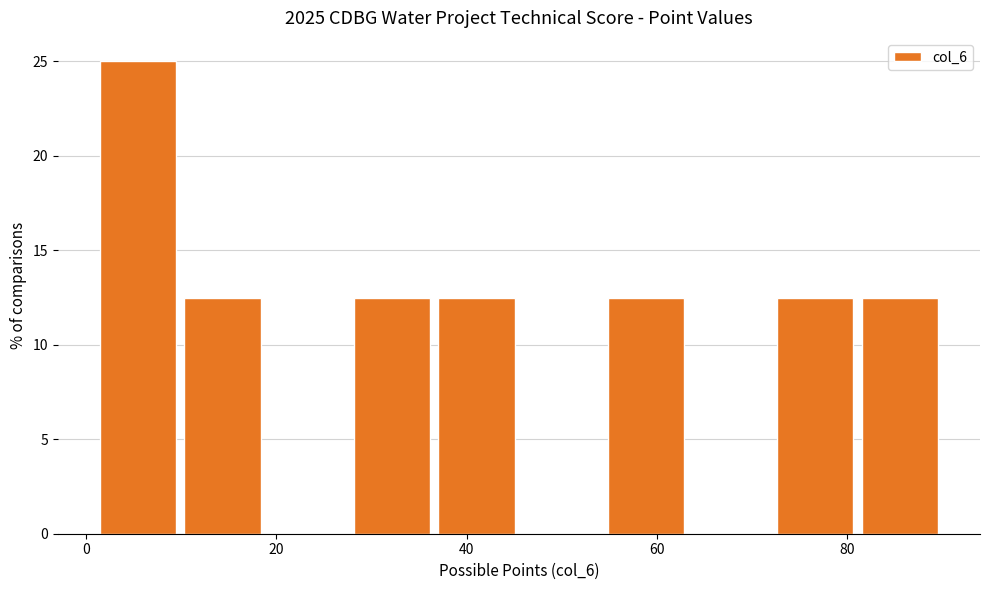

Which range on the x-axis has the tallest bar?

2 to 10